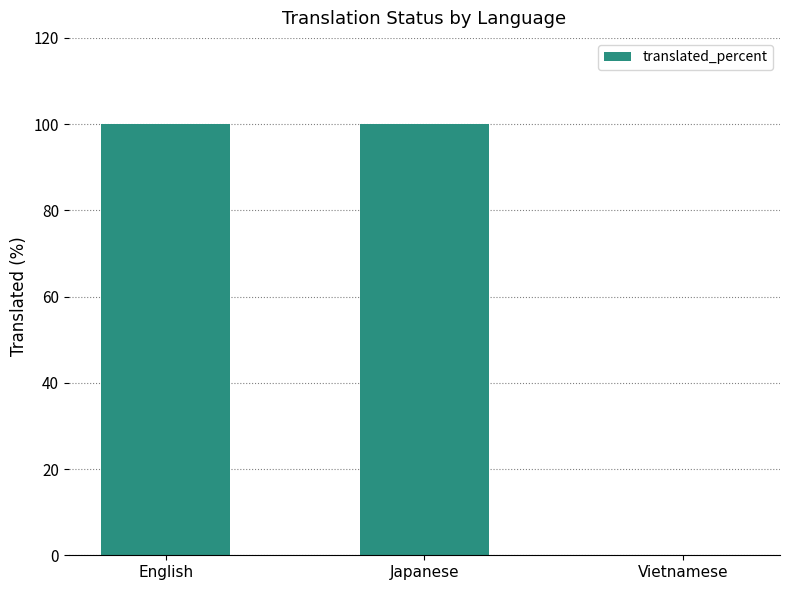

What is the sum of all values?

200